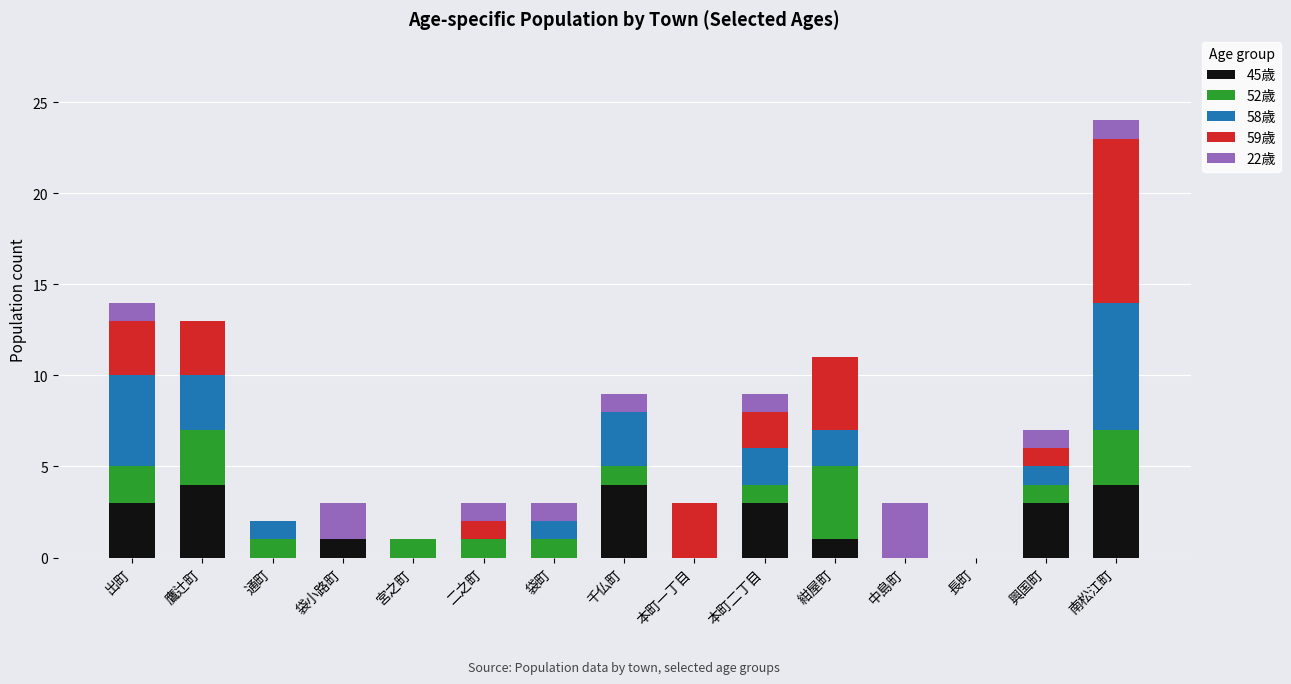

The 45歳 series shows 1 at 紺屋町. True or false?

True